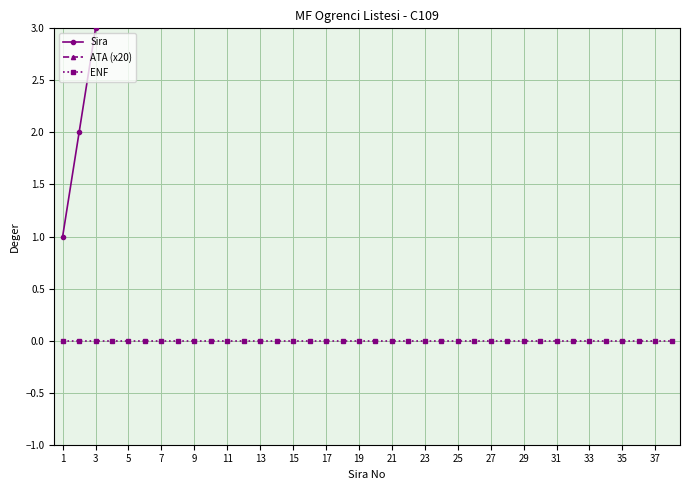

At which label does Sira reach its peak?

37